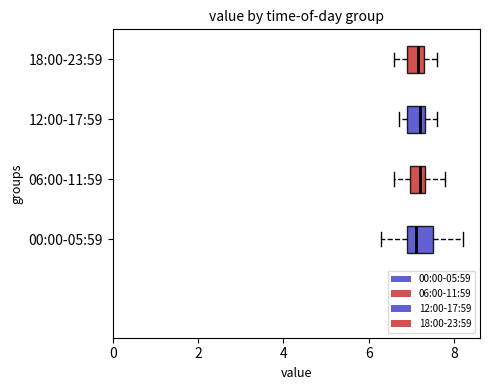

Reading bottom to top, transcribe this box plot: for each box, give where its median line is, the range the box spans, and where its two whiskers end, as read against the x-axis. The values are not printed on the chart, so give them approximately, as read against the axis.

00:00-05:59: median 7.2, box 7.0 to 7.6, whiskers 6.4 to 8.2
06:00-11:59: median 7.2, box 7.0 to 7.4, whiskers 6.6 to 7.8
12:00-17:59: median 7.2, box 7.0 to 7.4, whiskers 6.8 to 7.6
18:00-23:59: median 7.2, box 7.0 to 7.4, whiskers 6.6 to 7.6